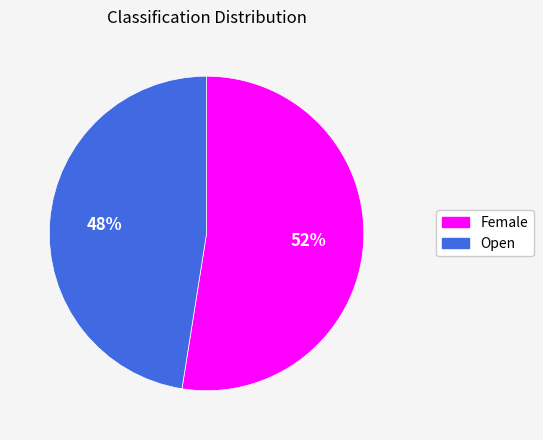

To the nearest percent, what is the average slice percentage?

50%